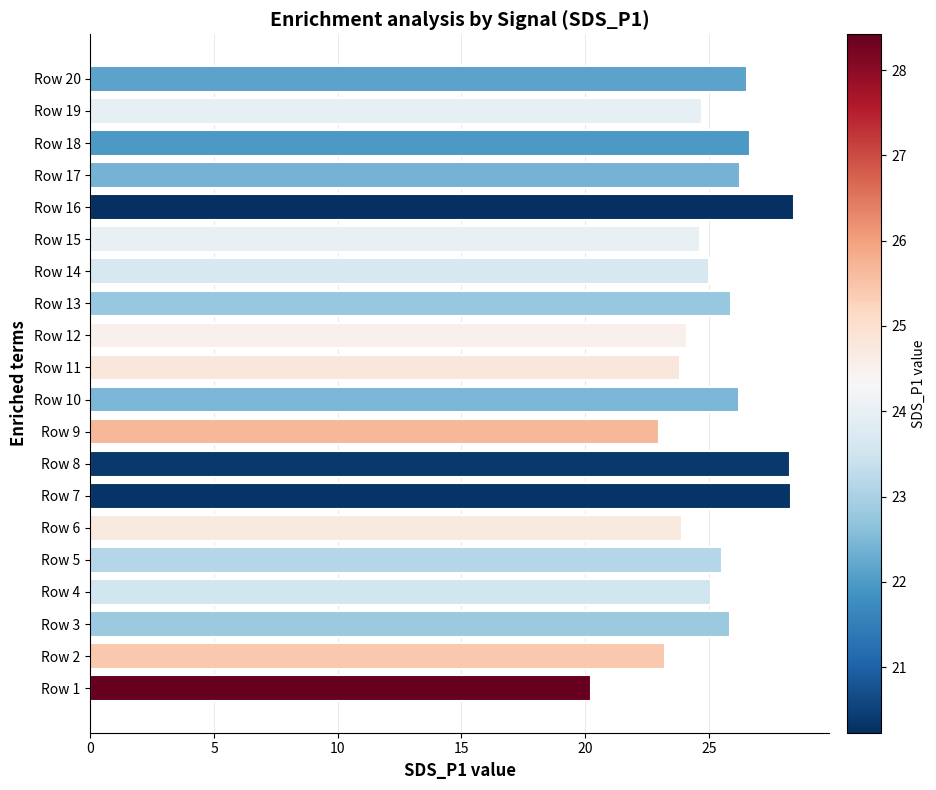

Read the value at Row 4.

25.1